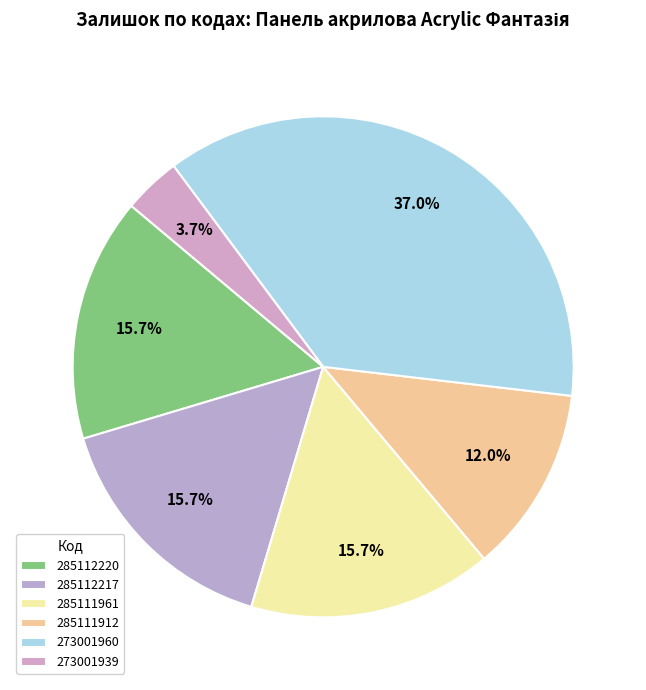

True or false: 285112220 accounts for 16% of the total.

True